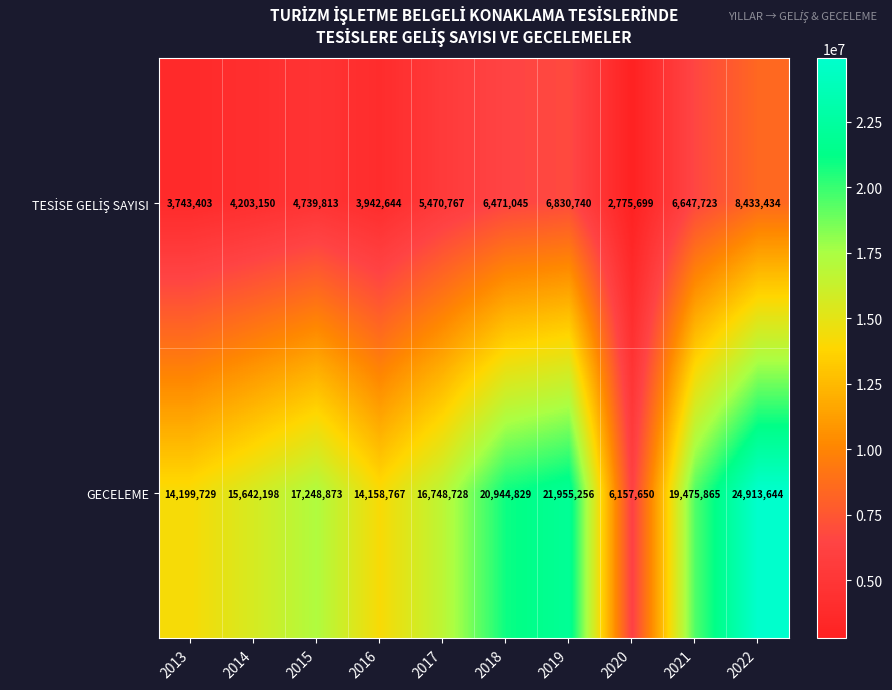

Which category has the lowest value across all series?

2020